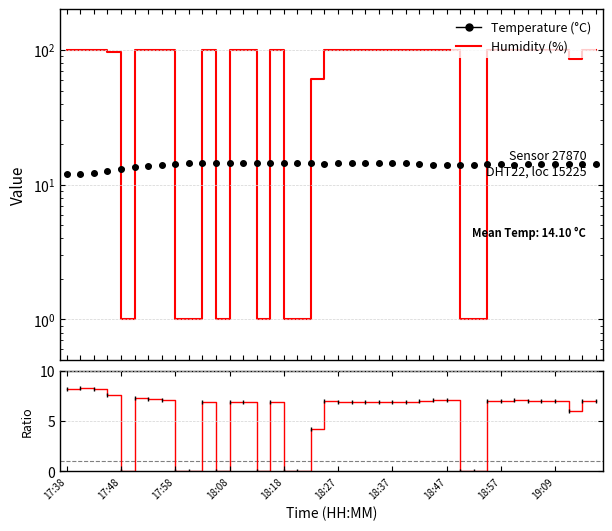

How many distinct data groups are displayed?

2